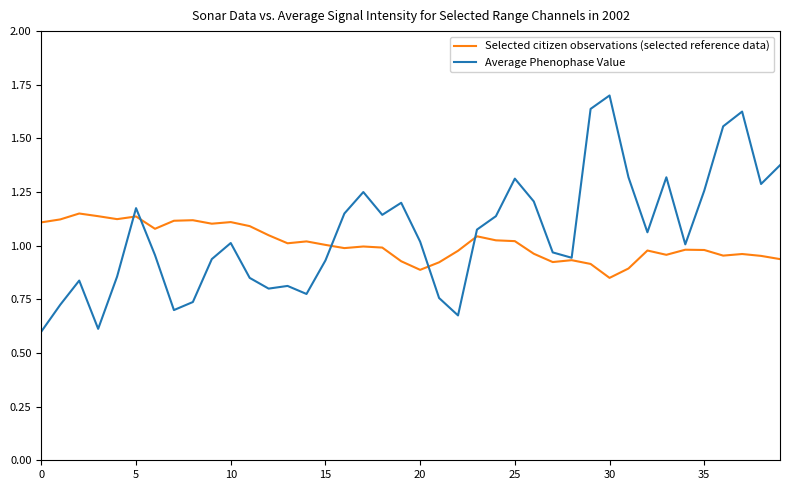

Count the number of categories in the chart.

40